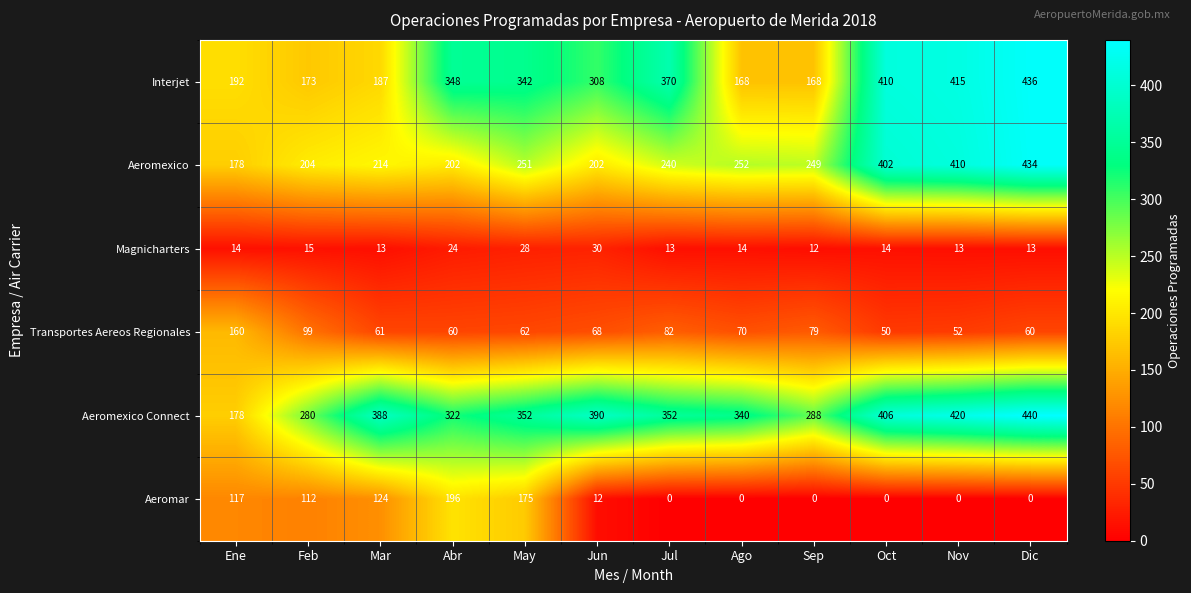

Which series has the largest range (max minus min)?

Interjet